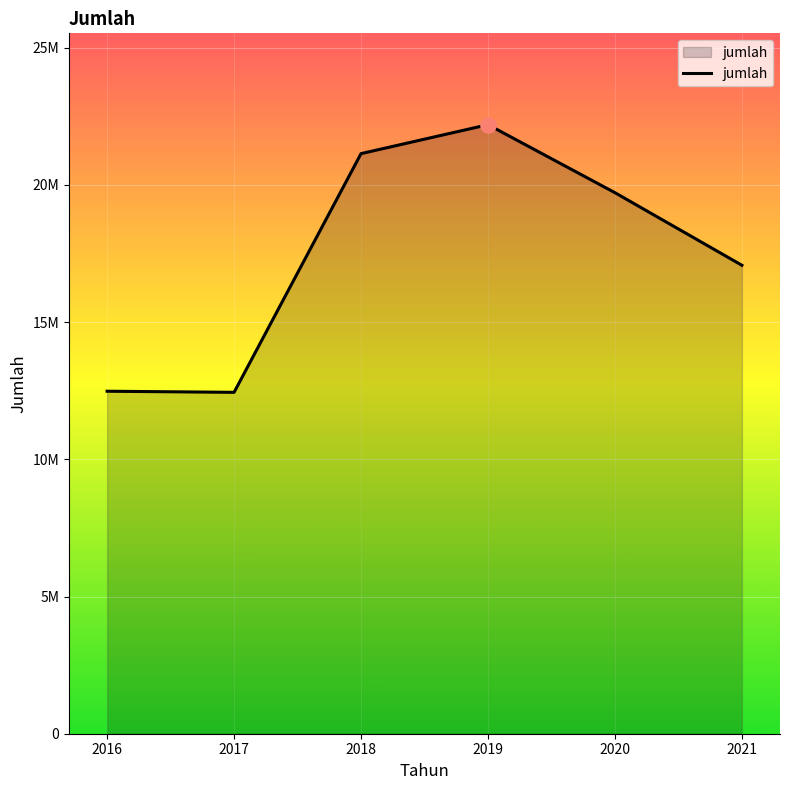

Which has a higher value, 2020 or 2021?

2020